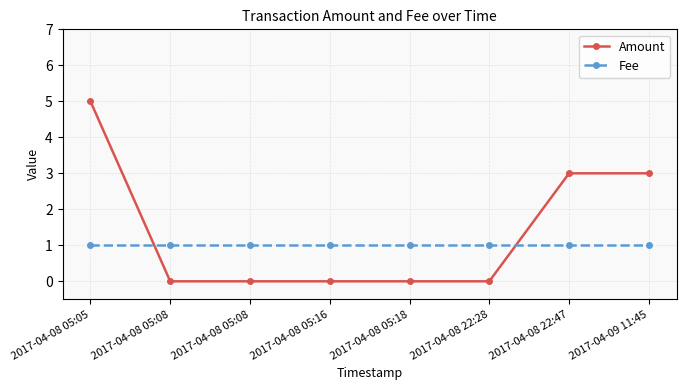

Is this an area chart (filled region under the line)?

No